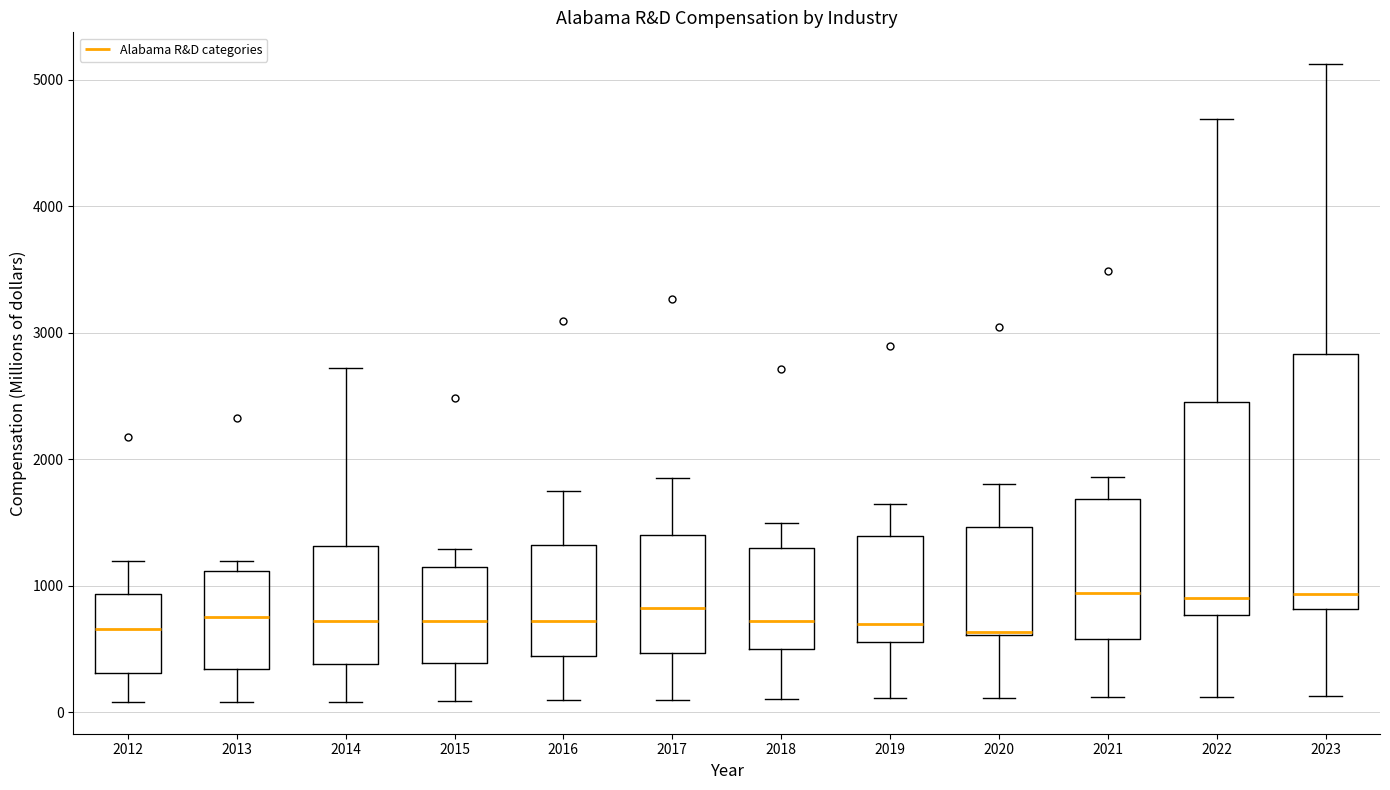

Reading left to right, transcribe this box plot: for each box, give where its median line is, the range the box spans, and where its two whiskers end, as read against the y-axis. The values are not printed on the chart, so give them approximately, as read against the axis.

2012: median 700, box 300 to 900, whiskers 100 to 1200
2013: median 700, box 300 to 1100, whiskers 100 to 1200
2014: median 700, box 400 to 1300, whiskers 100 to 2700
2015: median 700, box 400 to 1100, whiskers 100 to 1300
2016: median 700, box 400 to 1300, whiskers 100 to 1800
2017: median 800, box 500 to 1400, whiskers 100 to 1800
2018: median 700, box 500 to 1300, whiskers 100 to 1500
2019: median 700, box 600 to 1400, whiskers 100 to 1600
2020: median 600 (just above the box's lower edge), box 600 to 1500, whiskers 100 to 1800
2021: median 900, box 600 to 1700, whiskers 100 to 1900
2022: median 900, box 800 to 2500, whiskers 100 to 4700
2023: median 900, box 800 to 2800, whiskers 100 to 5100